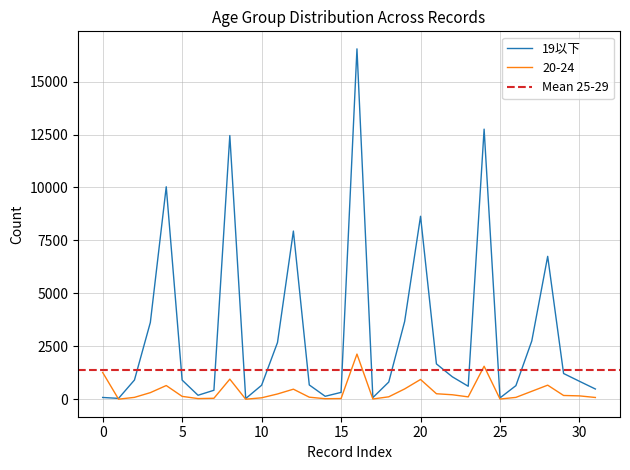

Which category has the lowest value in the 20-24 series?

9